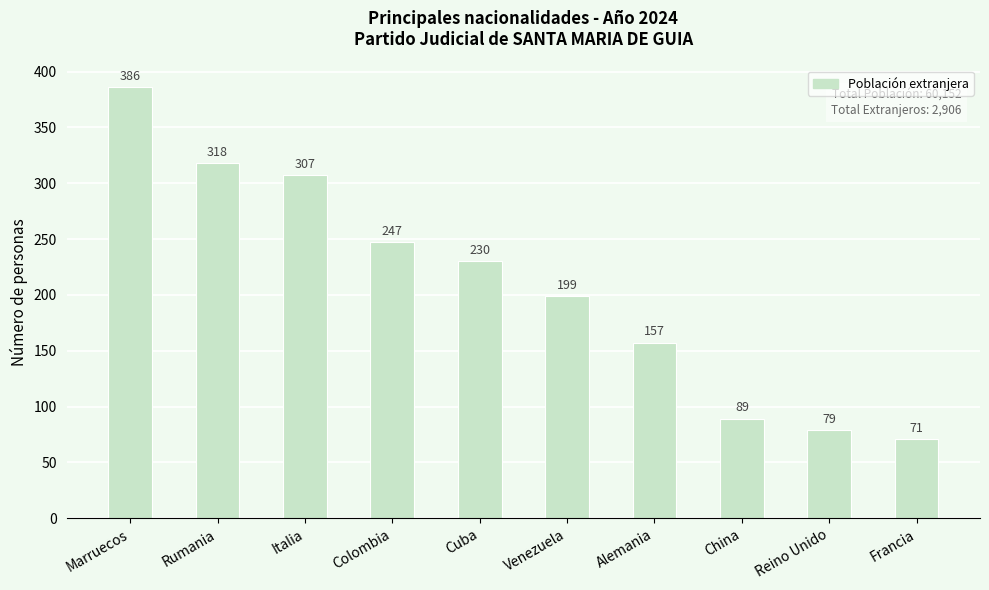

Is it true that the value at Francia is 71?

True